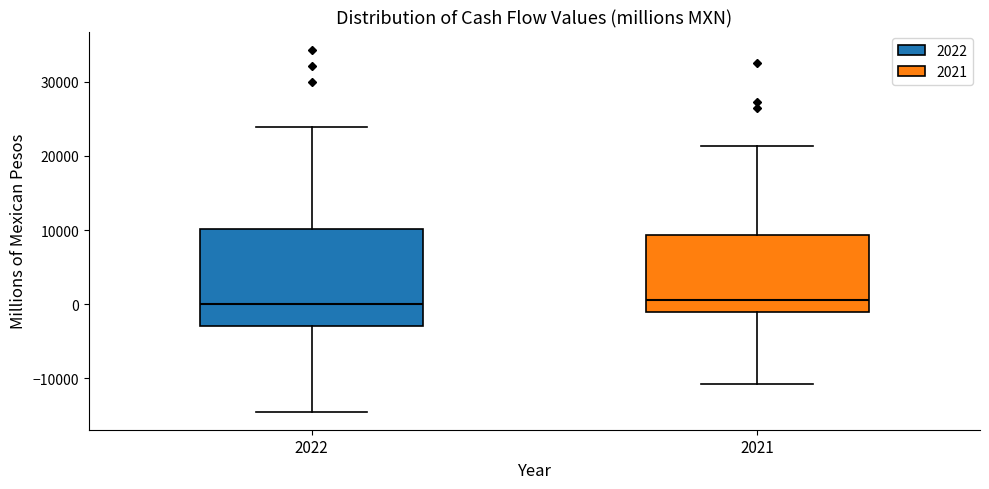

Reading left to right, read every box against the y-axis: the position of its median line, the range the box covers, and the ends of its whiskers. The values are not printed on the chart, so give them approximately, as read against the axis.

2022: median 0, box -3000 to 10000, whiskers -14000 to 24000
2021: median 1000, box -1000 to 9000, whiskers -11000 to 21000